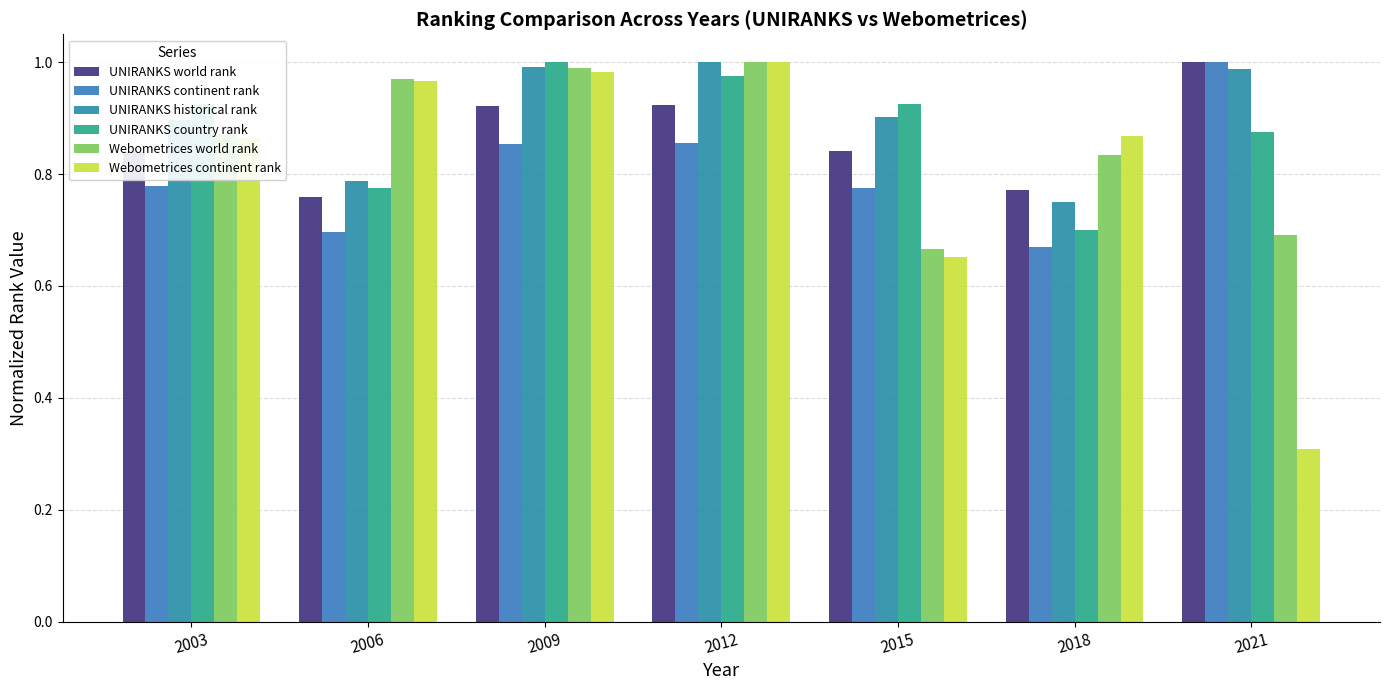

What are all the series names shown in the legend?

UNIRANKS world rank, UNIRANKS continent rank, UNIRANKS historical rank, UNIRANKS country rank, Webometrices world rank, Webometrices continent rank